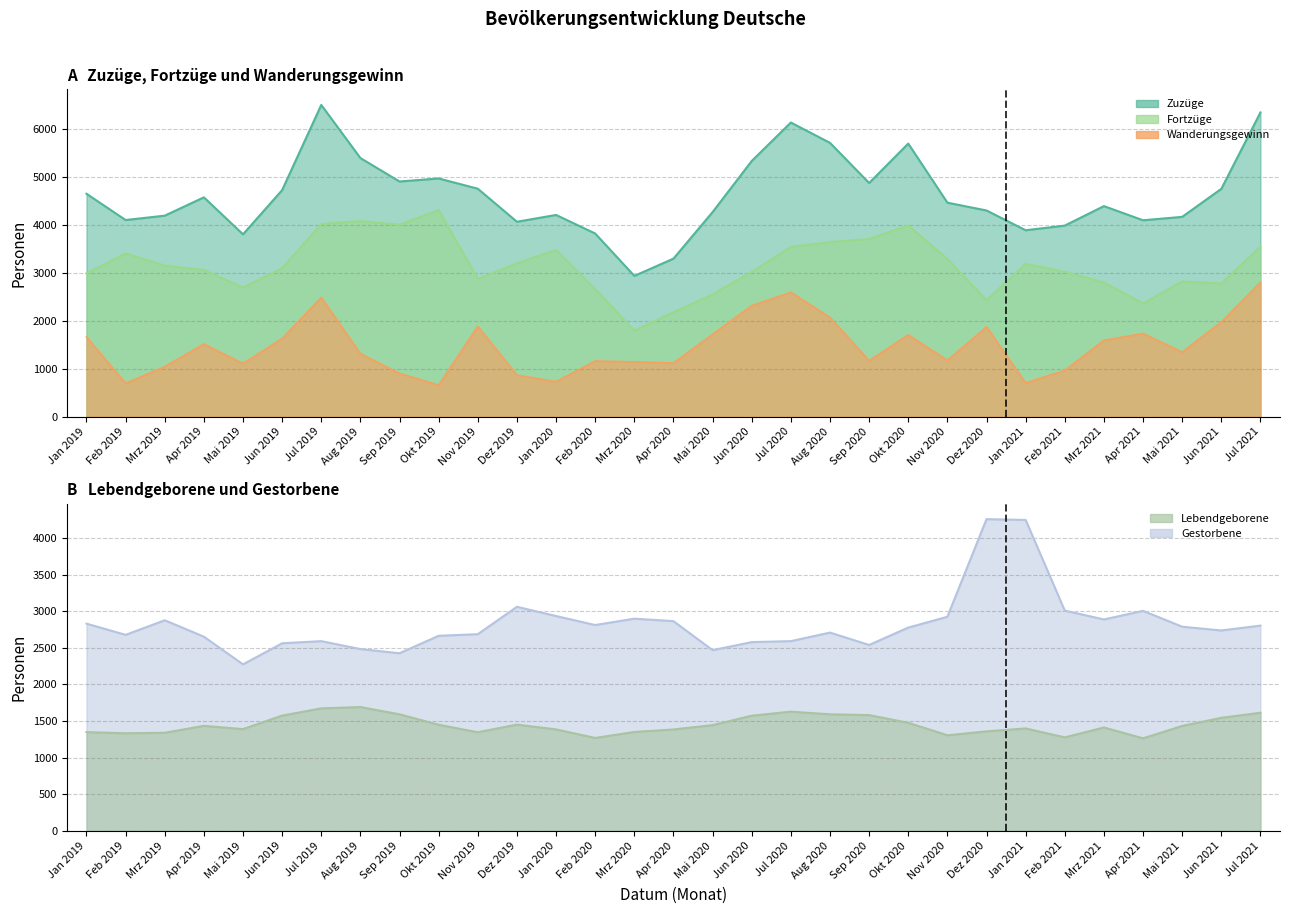

What are all the series names shown in the legend?

Zuzüge, Fortzüge, Wanderungsgewinn, Lebendgeborene, Gestorbene